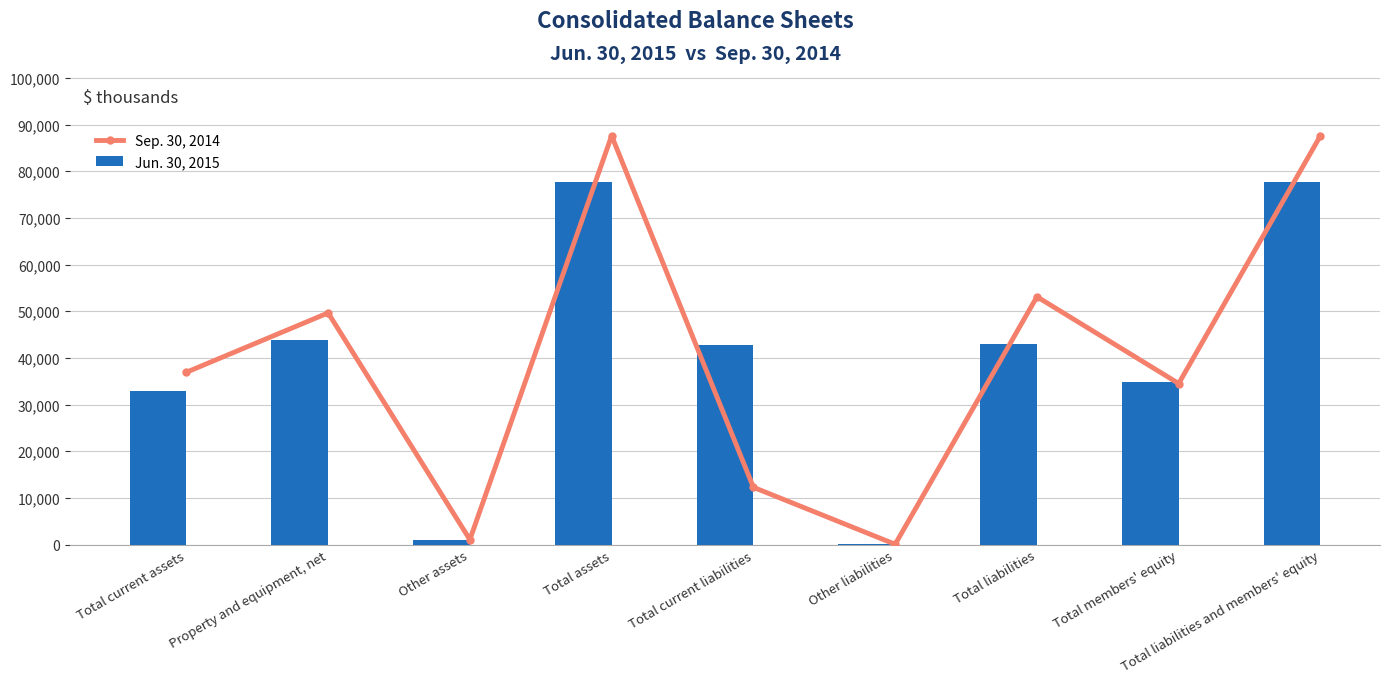

Which series has the largest range (max minus min)?

Sep. 30, 2014